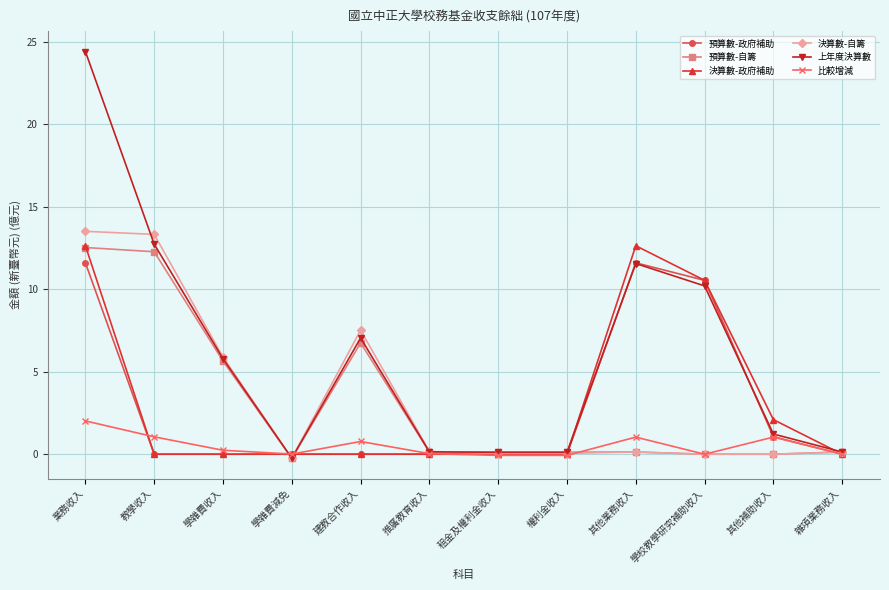

How many categories are shown in the chart?

12